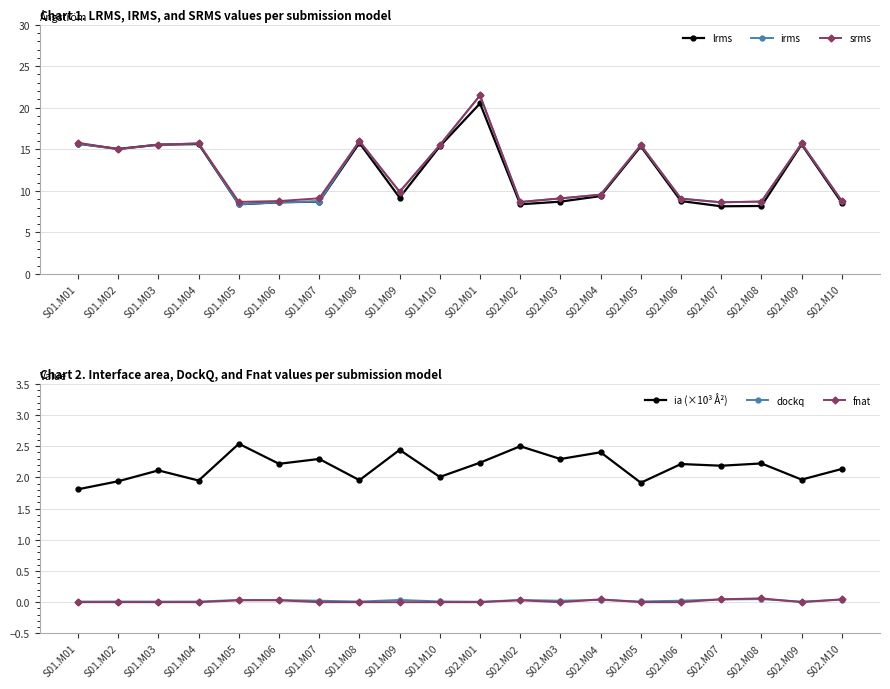

Reading left to right, transcribe all the data shown in this chart.

lrms: 15.7	15.1	15.6	15.6	8.4	8.6	8.7	15.8	9.2	15.4	20.5	8.4	8.7	9.4	15.4	8.8	8.2	8.2	15.6	8.6
irms: 15.7	15.0	15.6	15.7	8.4	8.6	8.7	16.0	9.9	15.5	21.5	8.7	9.1	9.6	15.5	9.1	8.6	8.7	15.7	8.8
srms: 15.8	15.0	15.6	15.7	8.7	8.8	9.1	16.0	9.9	15.5	21.5	8.7	9.1	9.6	15.5	9.1	8.6	8.7	15.7	8.8
ia (×10³ Å²): 1.8	1.9	2.1	2.0	2.5	2.2	2.3	2.0	2.4	2.0	2.2	2.5	2.3	2.4	1.9	2.2	2.2	2.2	2.0	2.1
dockq: 0.0	0.0	0.0	0.0	0.0	0.0	0.0	0.0	0.0	0.0	0.0	0.0	0.0	0.0	0.0	0.0	0.0	0.0	0.0	0.0
fnat: 0.0	0.0	0.0	0.0	0.0	0.0	0.0	0.0	0.0	0.0	0.0	0.0	0.0	0.0	0.0	0.0	0.0	0.1	0.0	0.0